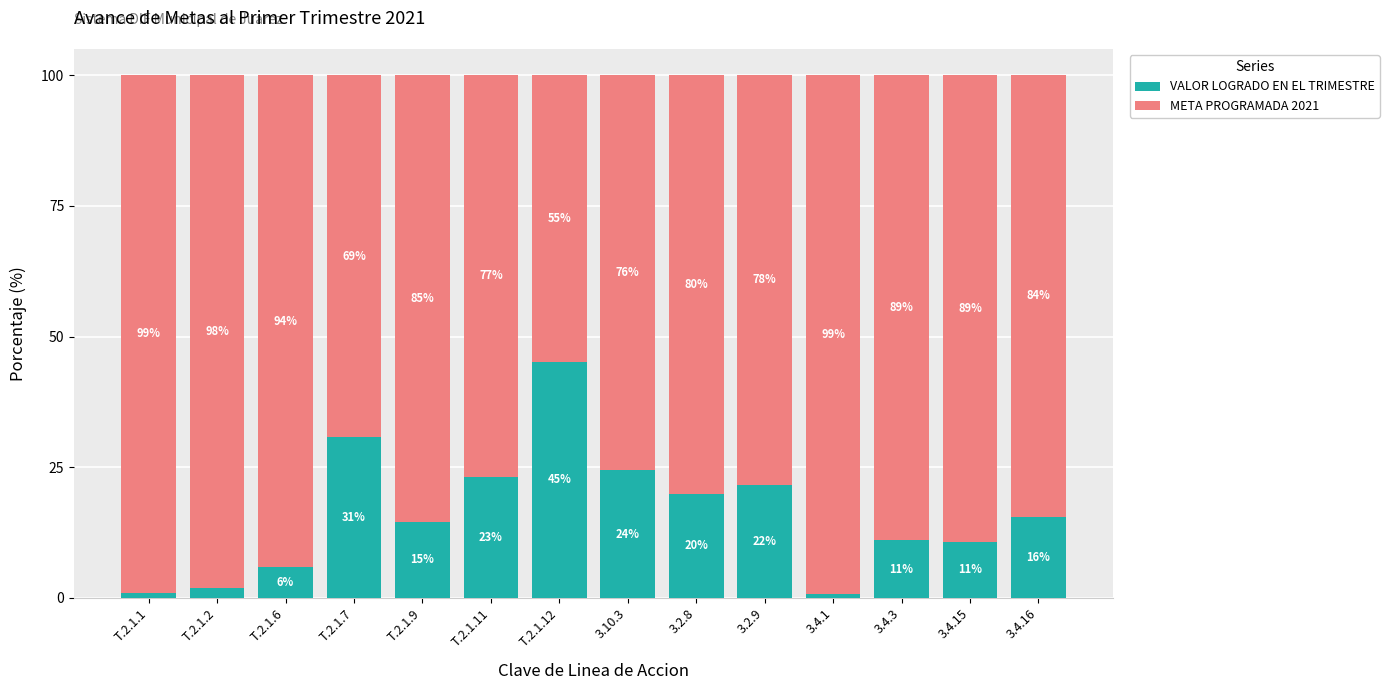

What is the lowest value of the VALOR LOGRADO EN EL TRIMESTRE series?

0.7